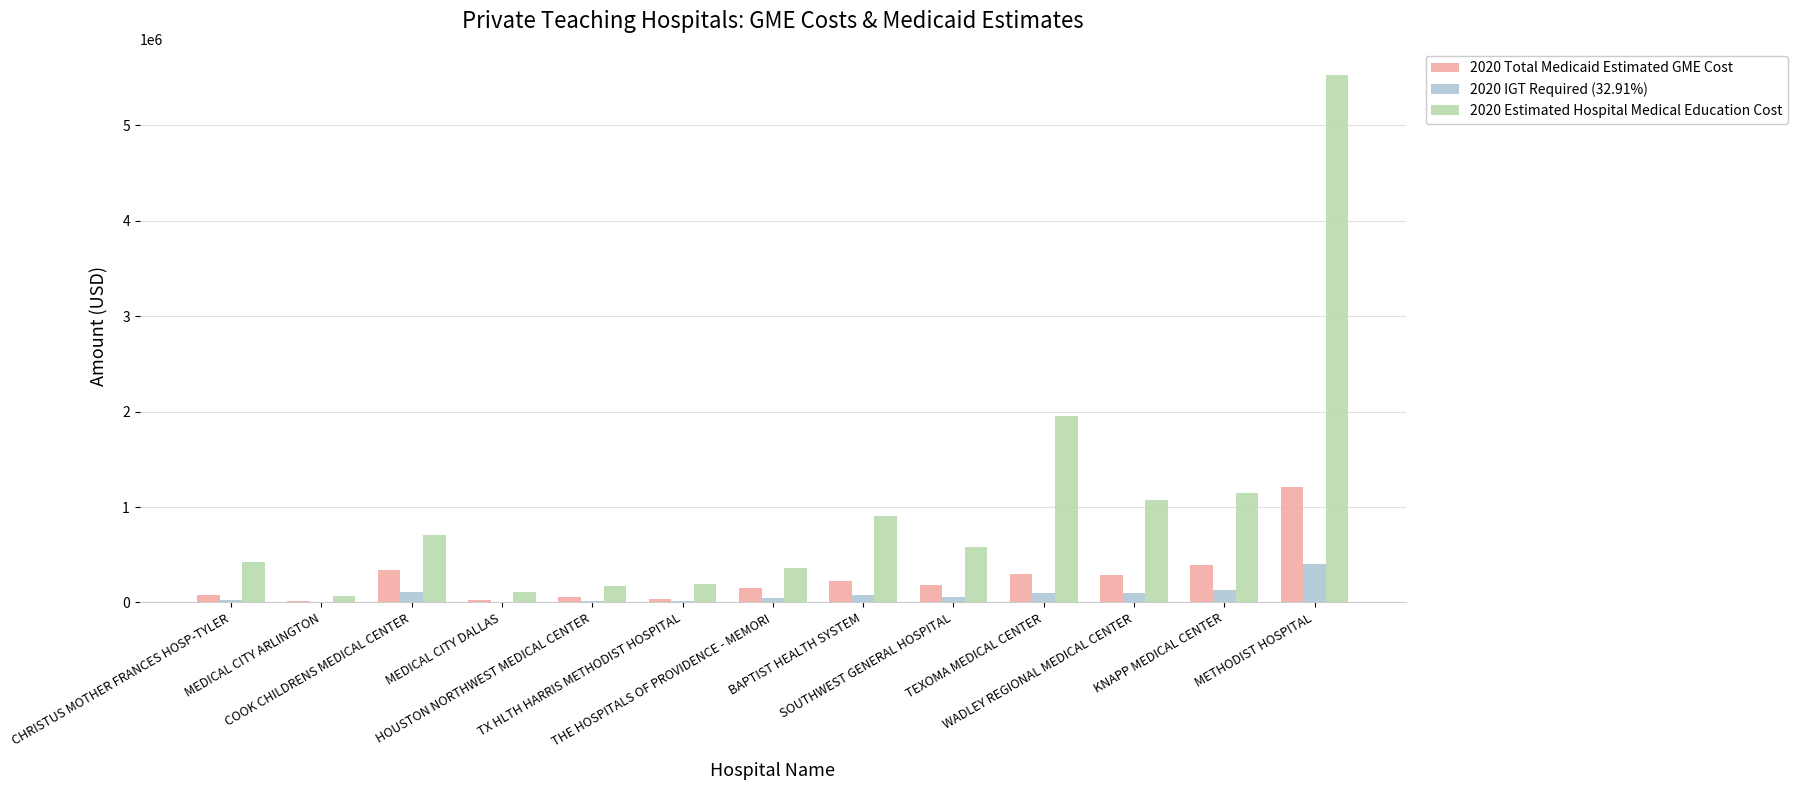

Which series has the largest total across all categories?

2020 Estimated Hospital Medical Education Cost